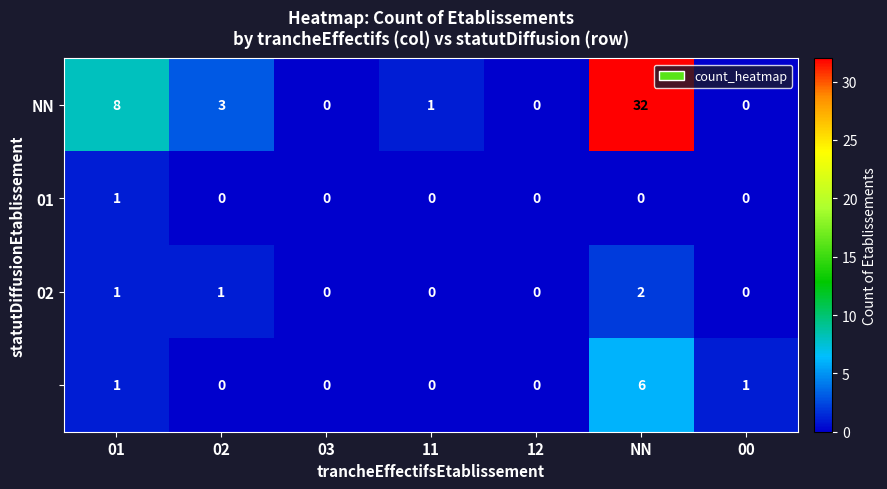

At which category is the sum across all series the highest?

NN